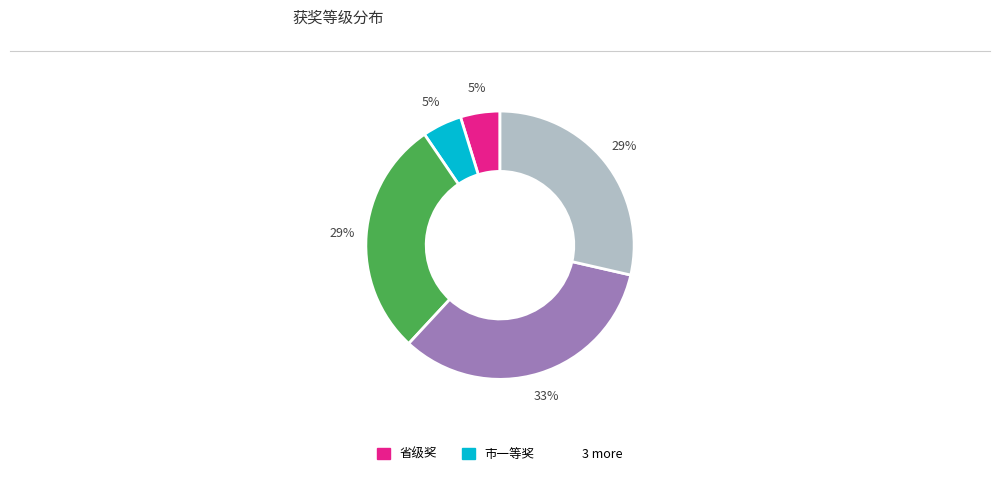

To the nearest percent, what is the average slice percentage?

20%